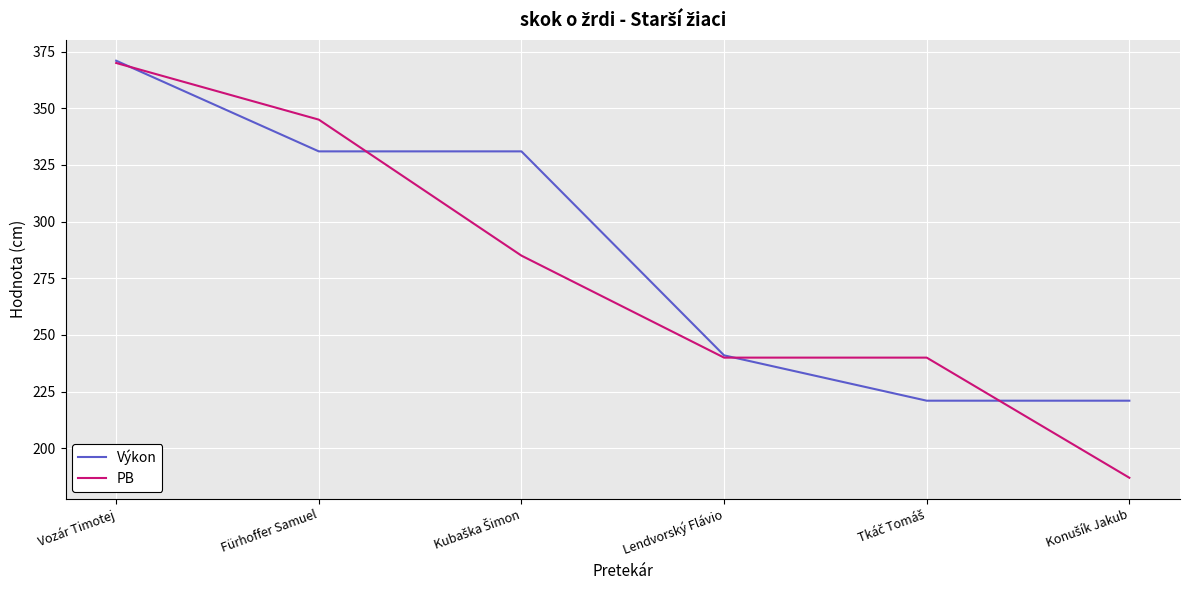

At which category does the chart reach its peak across all series?

Vozár Timotej